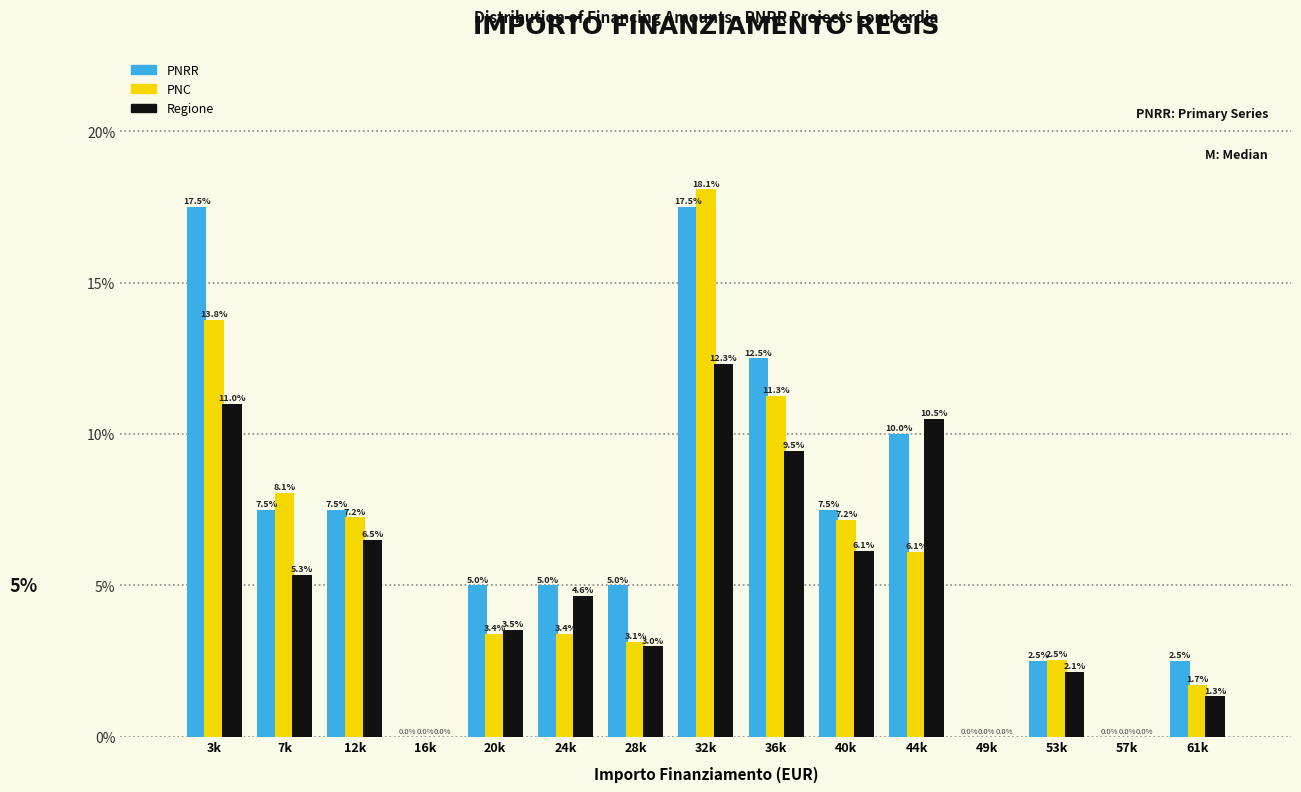

Reading right to left, list all the values displayed in this chart.

PNRR: 61k=2.5	57k=0.0	53k=2.5	49k=0.0	44k=10.0	40k=7.5	36k=12.5	32k=17.5	28k=5.0	24k=5.0	20k=5.0	16k=0.0	12k=7.5	7k=7.5	3k=17.5
PNC: 61k=1.7	57k=0.0	53k=2.5	49k=0.0	44k=6.1	40k=7.2	36k=11.3	32k=18.1	28k=3.1	24k=3.4	20k=3.4	16k=0.0	12k=7.2	7k=8.1	3k=13.8
Regione: 61k=1.3	57k=0.0	53k=2.1	49k=0.0	44k=10.5	40k=6.1	36k=9.5	32k=12.3	28k=3.0	24k=4.6	20k=3.5	16k=0.0	12k=6.5	7k=5.3	3k=11.0